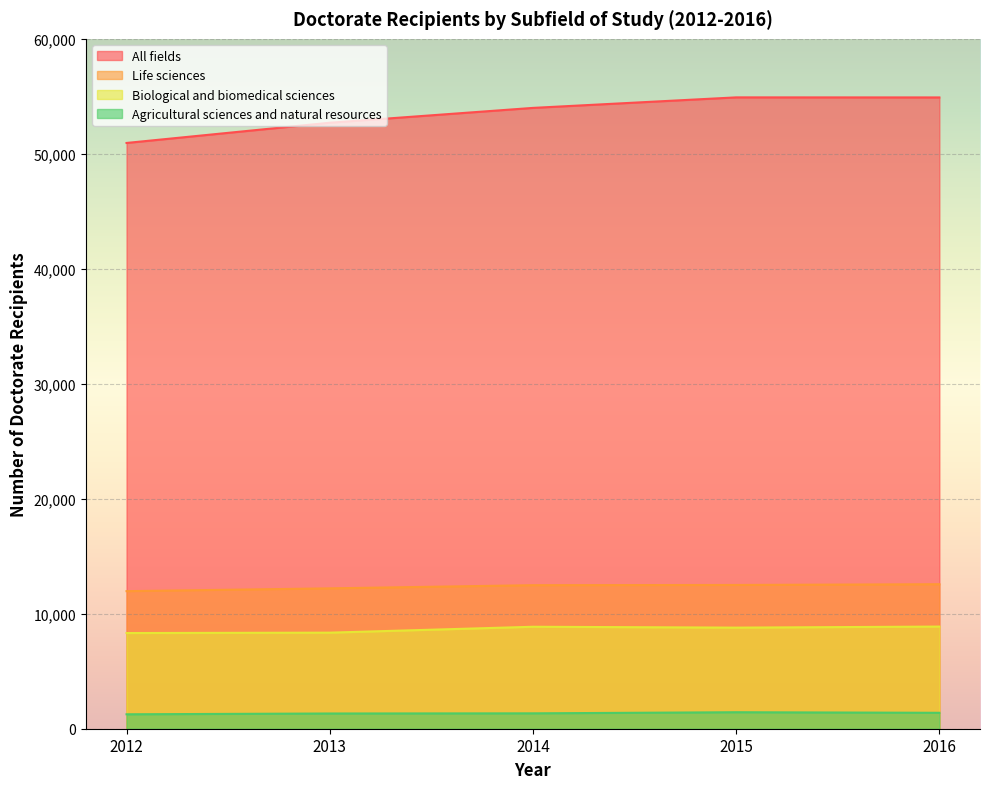

At how many categories does at least one series exceed 48169?

5